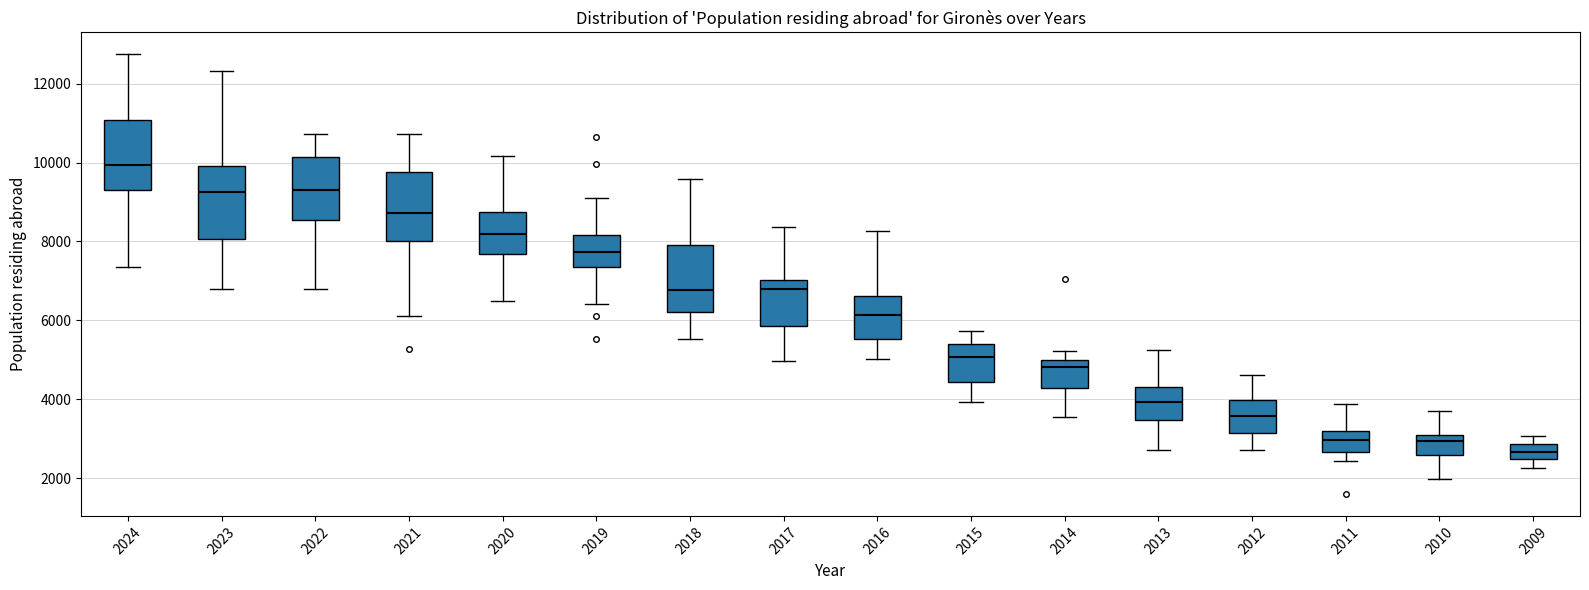

Where does the median line of the box at x = 2018 sit on the y-axis? The values are not printed on the chart, so give them approximately, as read against the axis.

6800